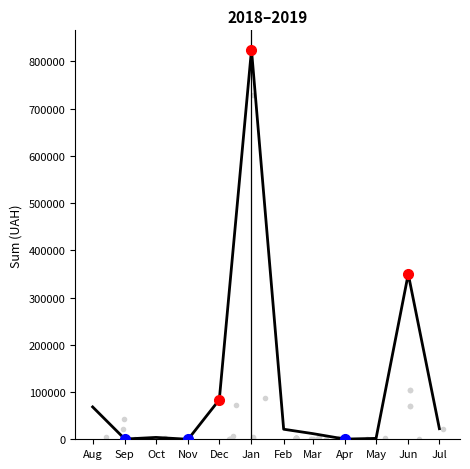

True or false: there are more than 0 points higher than both neighbors.

True